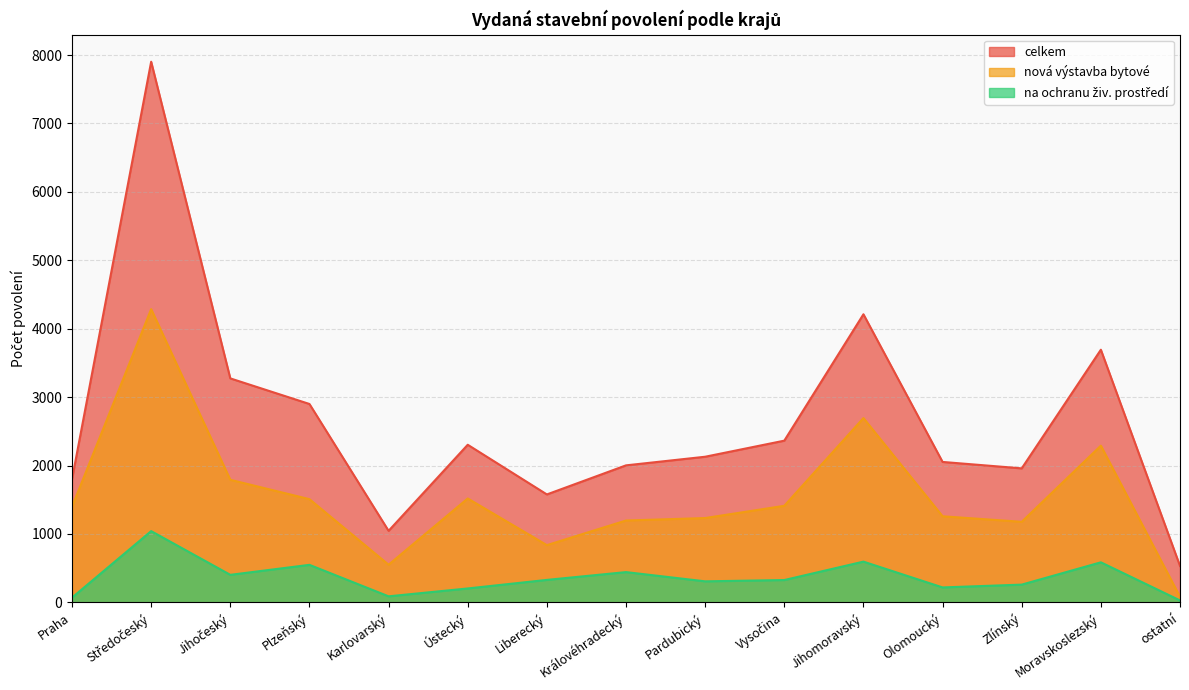

What is the difference between the second highest and minimum values in the nová výstavba bytové series?

2612